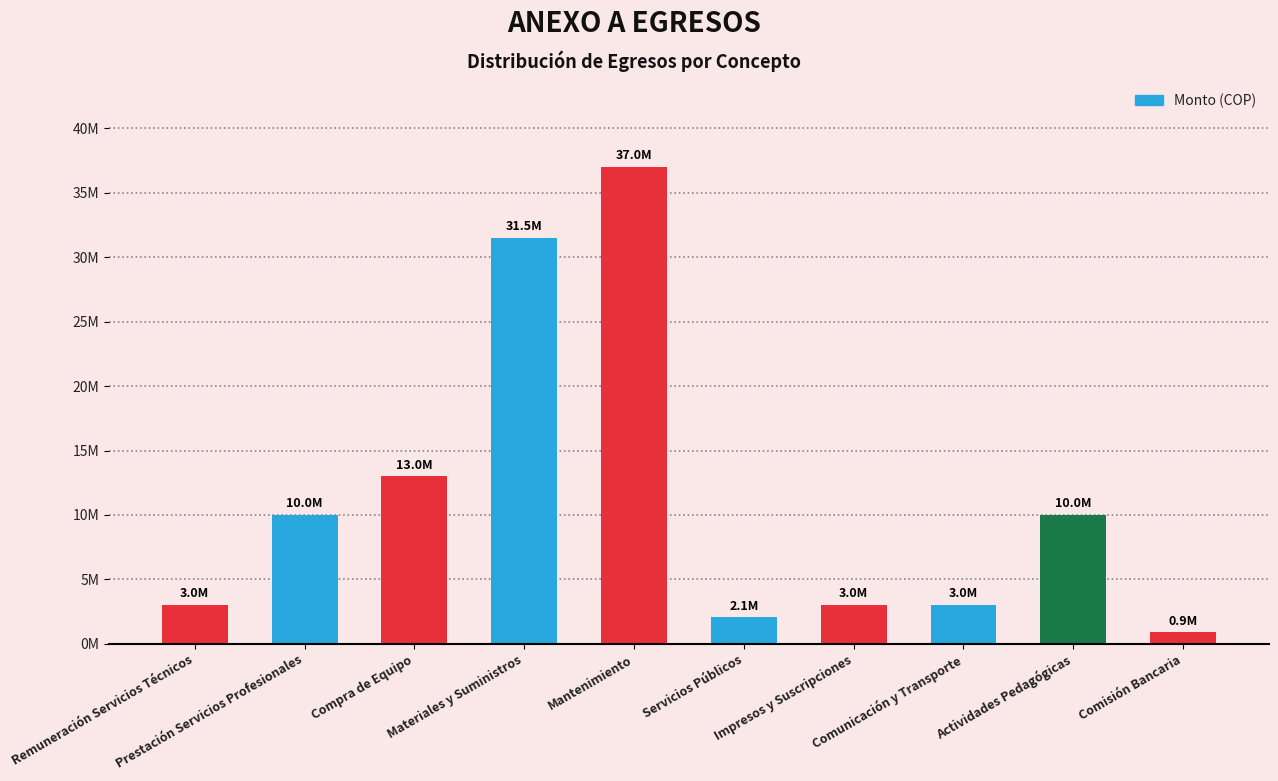

What is the greatest value displayed?

37000000